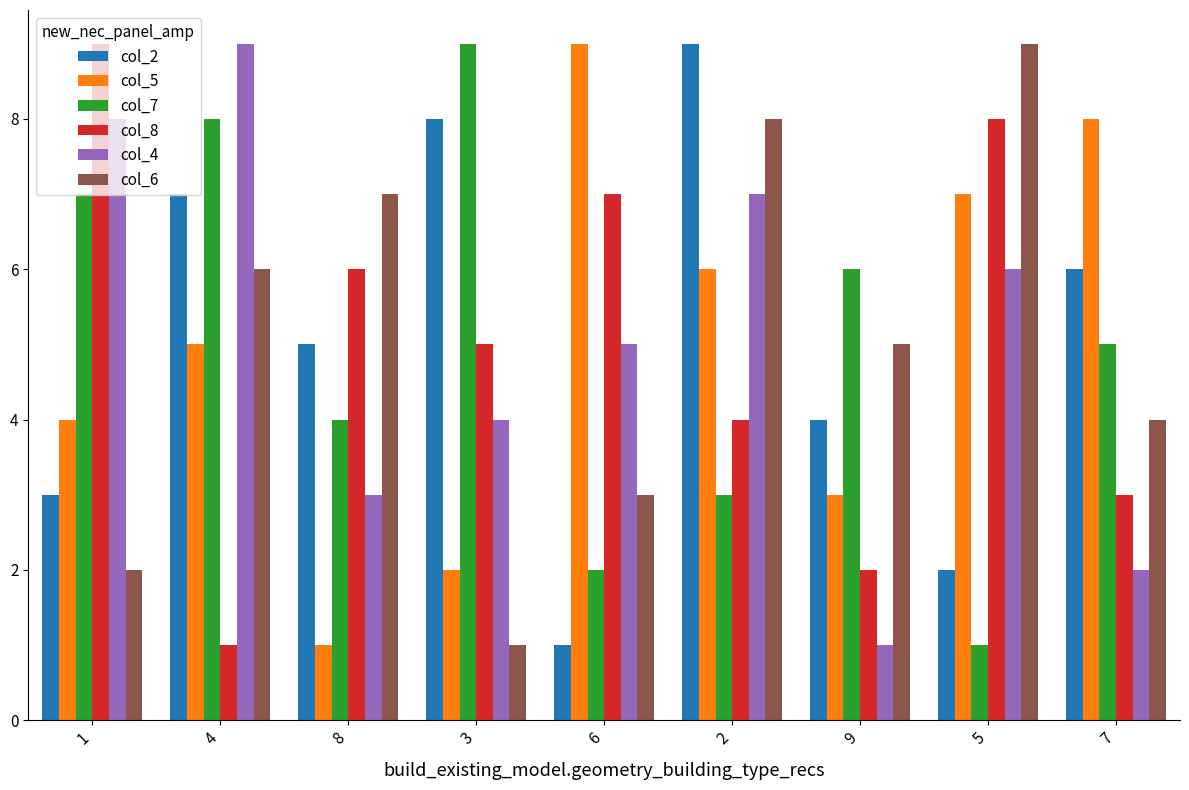

Rank the series at 2 from lowest to highest value.

col_7, col_8, col_5, col_4, col_6, col_2